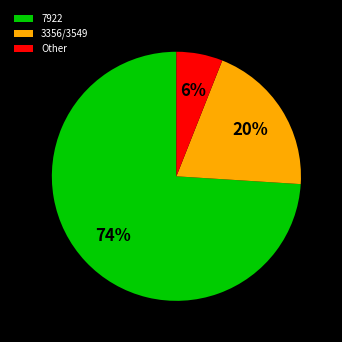

Approximately how many times larger is the value at 3356/3549 compared to 7922?

0.3